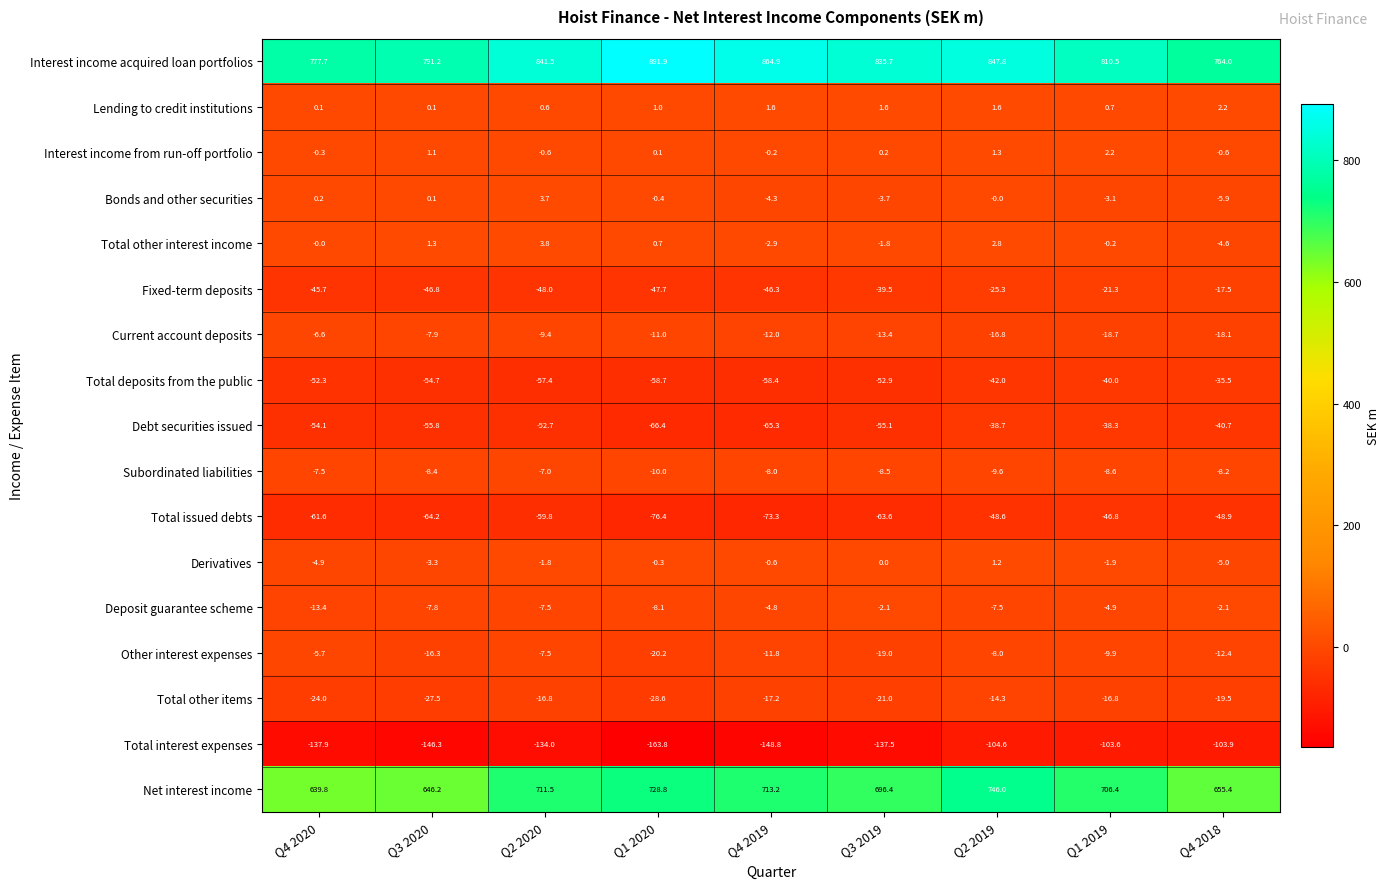

Where is Total other interest income nearest to the value 0?

Q4 2020